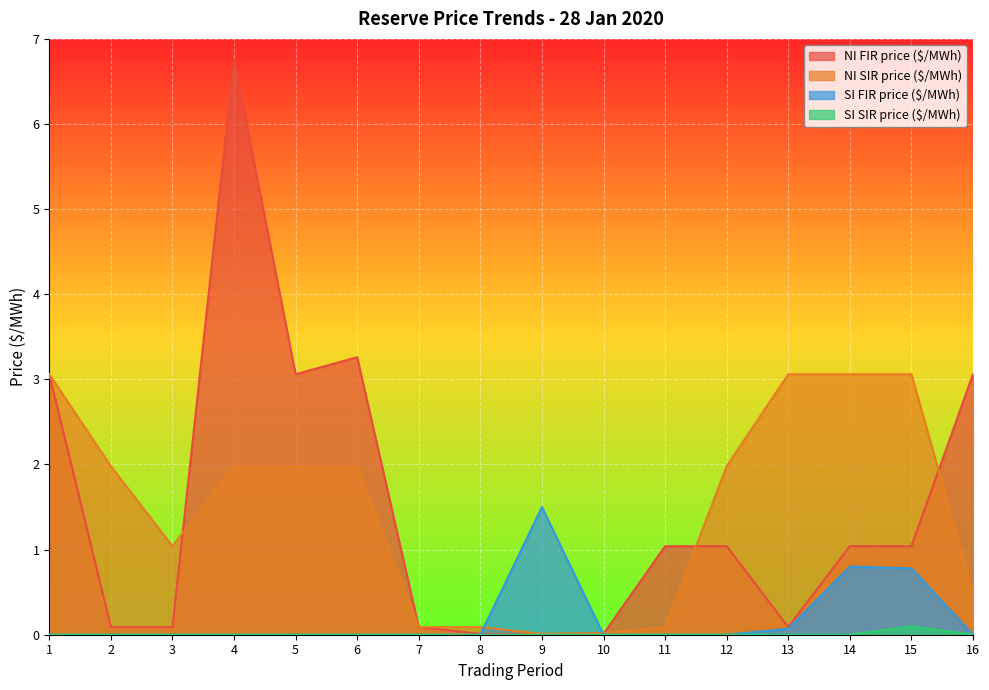

Which series ends up on top after the final intersection of SI FIR price ($/MWh) and NI SIR price ($/MWh)?

NI SIR price ($/MWh)